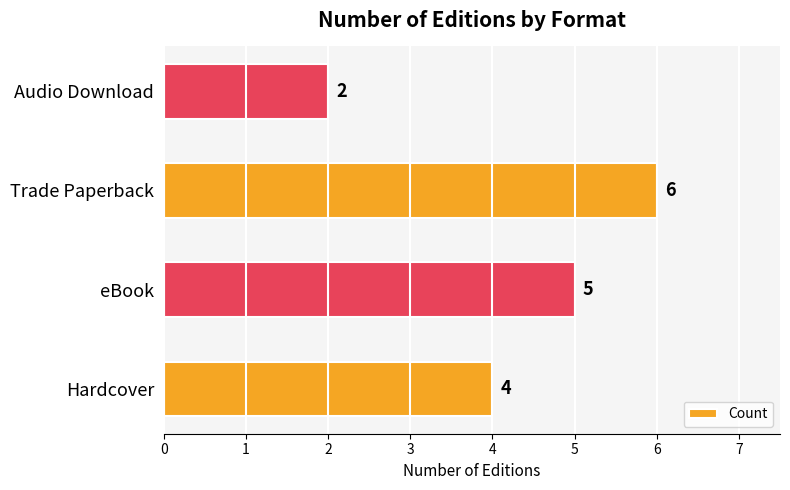

Count the values in the range 4 to 6.

3